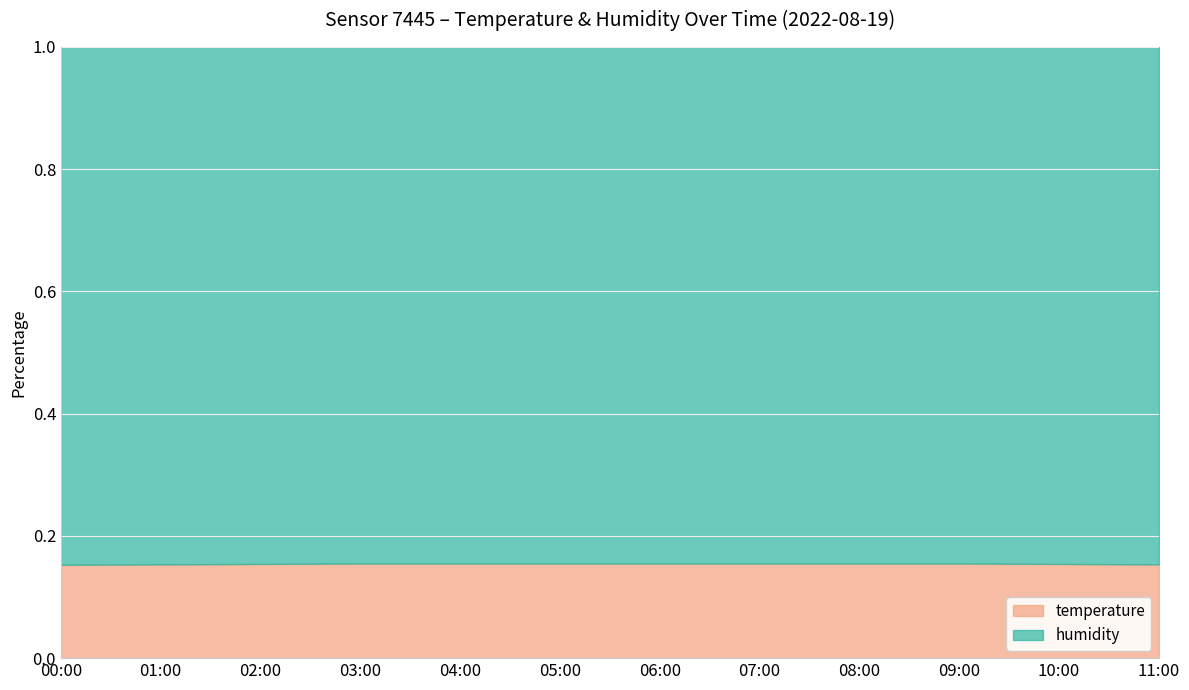

Reading left to right, list all the values displayed in this chart.

0.2	0.2	0.2	0.2	0.2	0.2	0.2	0.2	0.2	0.2	0.2	0.2